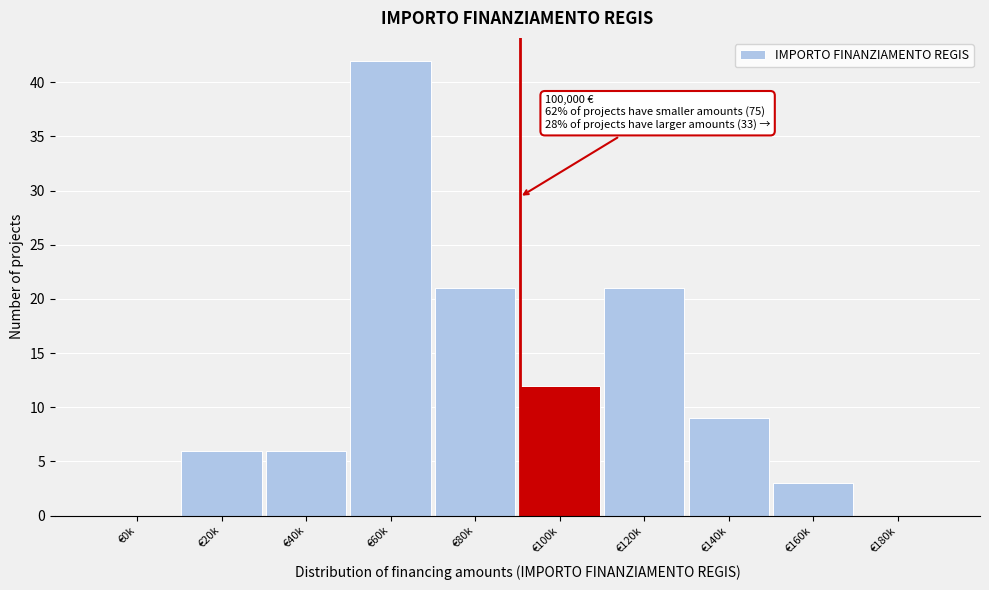

Reading left to right, what are all the values shown in this chart?

€0k=0	€20k=6	€40k=6	€60k=42	€80k=21	€100k=12	€120k=21	€140k=9	€160k=3	€180k=0